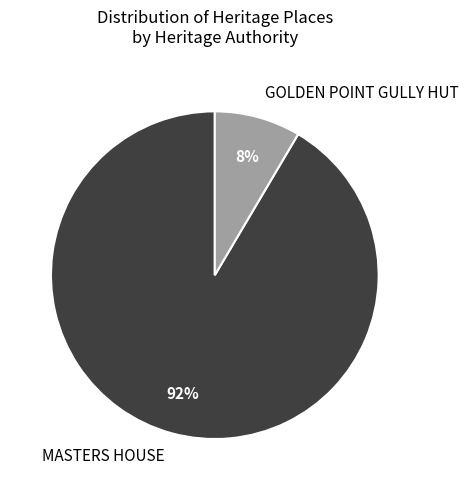

To the nearest percent, what percentage of the pie is GOLDEN POINT GULLY HUT?

8%